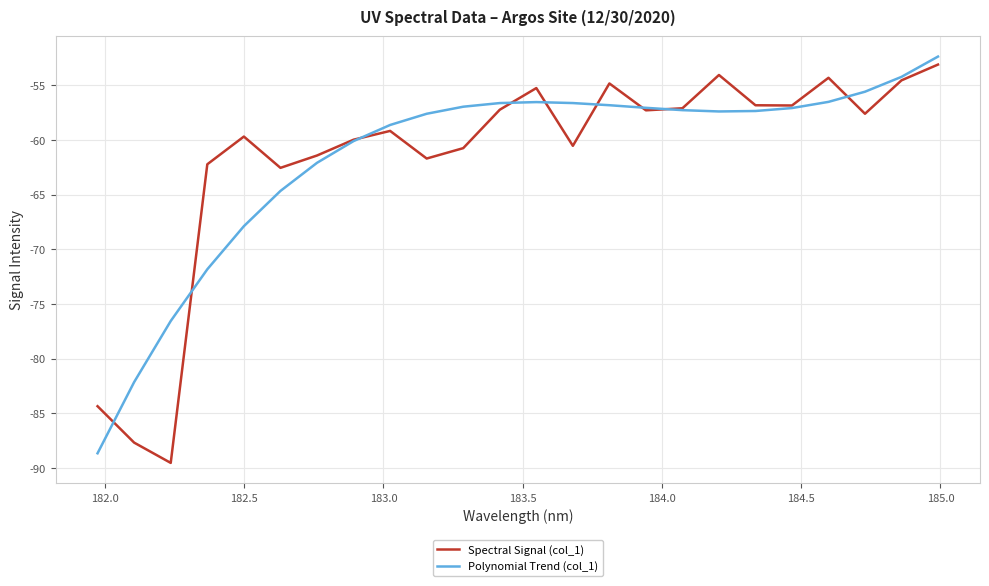

What is the highest value of the Polynomial Trend (col_1) series?

-52.4